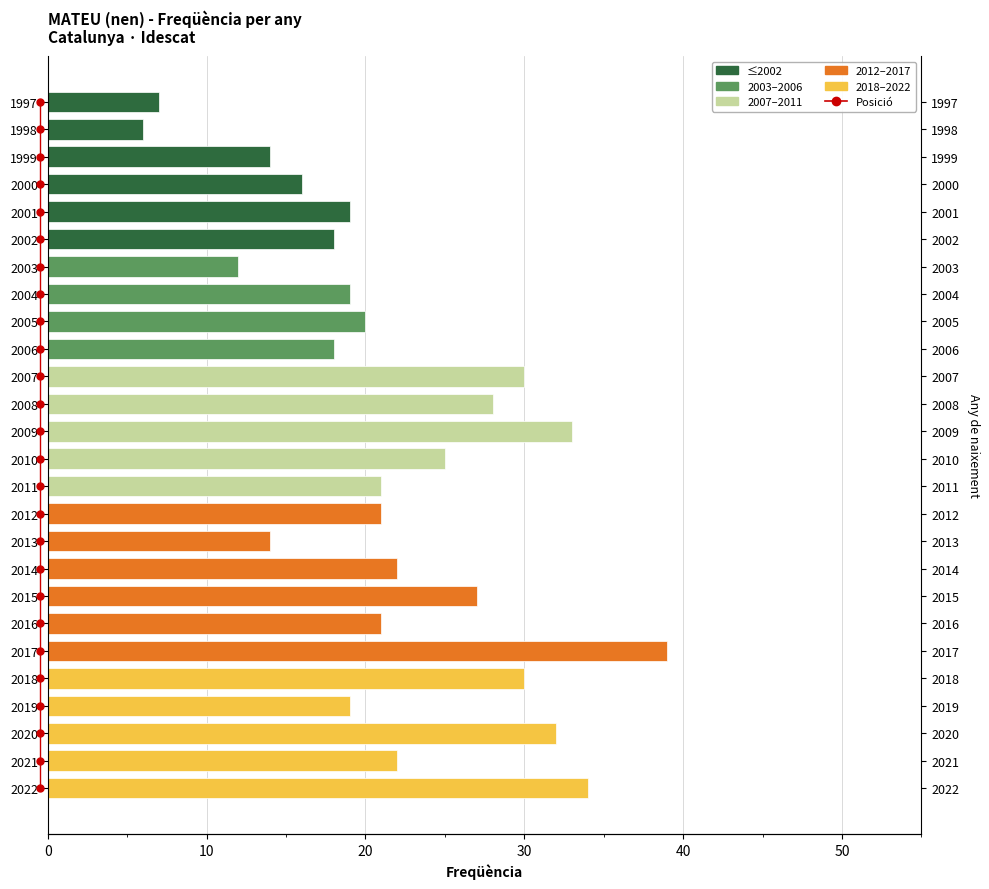

Count the number of categories in the chart.

26